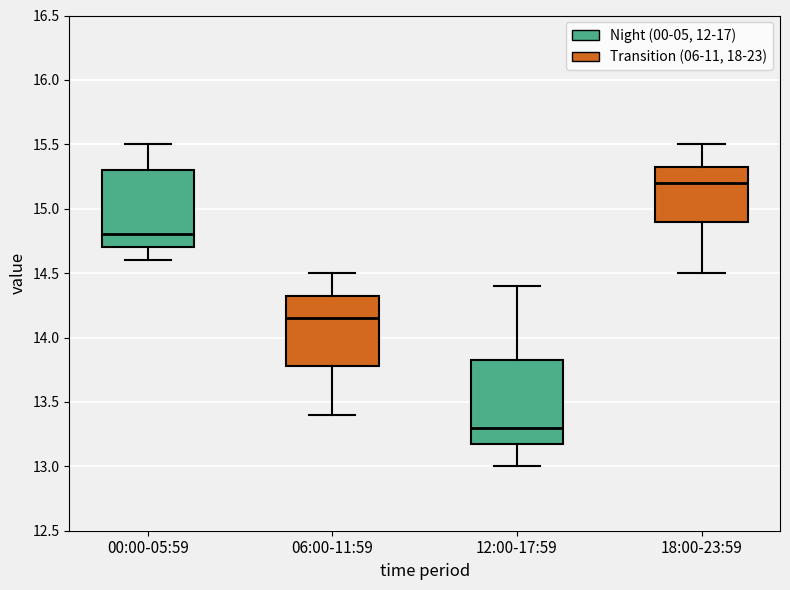

Reading left to right, read every box against the y-axis: the position of its median line, the range the box covers, and the ends of its whiskers. The values are not printed on the chart, so give them approximately, as read against the axis.

00:00-05:59: median 14.80, box 14.70 to 15.30, whiskers 14.60 to 15.50
06:00-11:59: median 14.15, box 13.80 to 14.35, whiskers 13.40 to 14.50
12:00-17:59: median 13.30, box 13.20 to 13.85, whiskers 13.00 to 14.40
18:00-23:59: median 15.20, box 14.90 to 15.35, whiskers 14.50 to 15.50